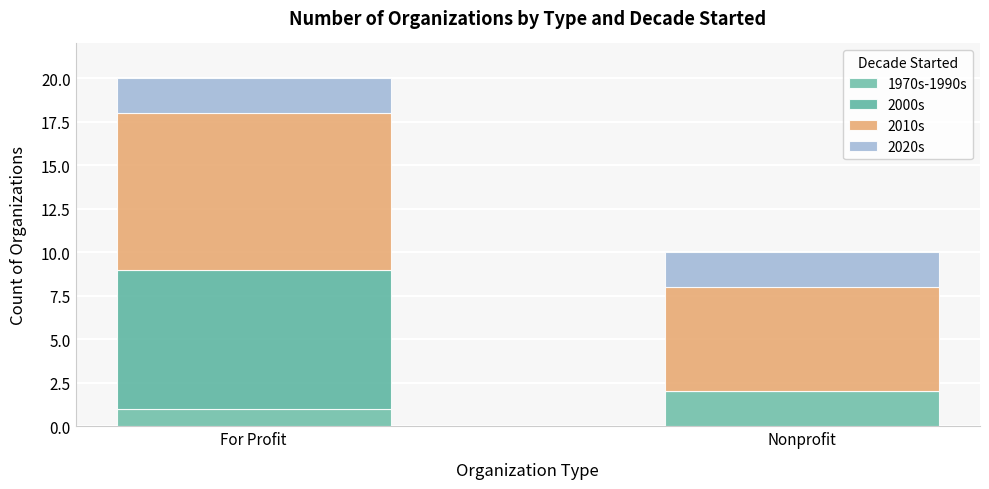

What is the total value across all series at Nonprofit?

10